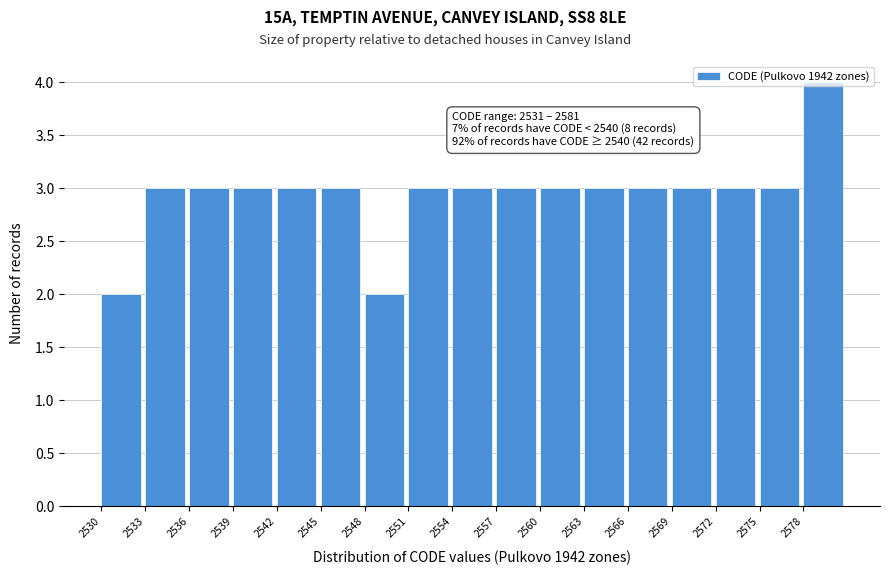

Which range on the x-axis has the tallest bar?

2578 to 2581